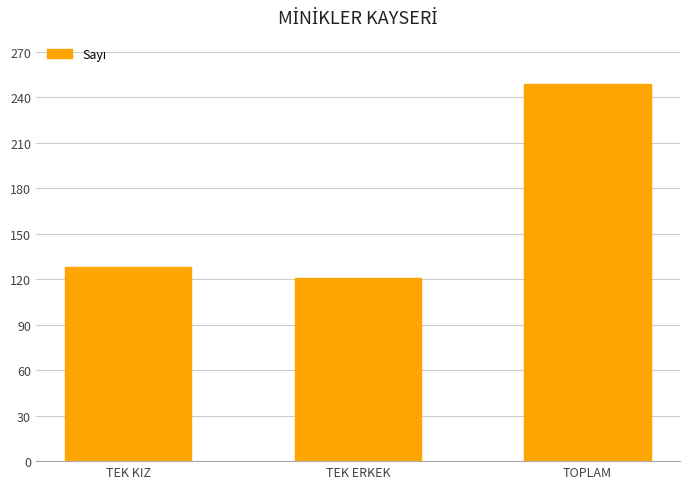

List the labels in order of value, largest first.

TOPLAM, TEK KIZ, TEK ERKEK